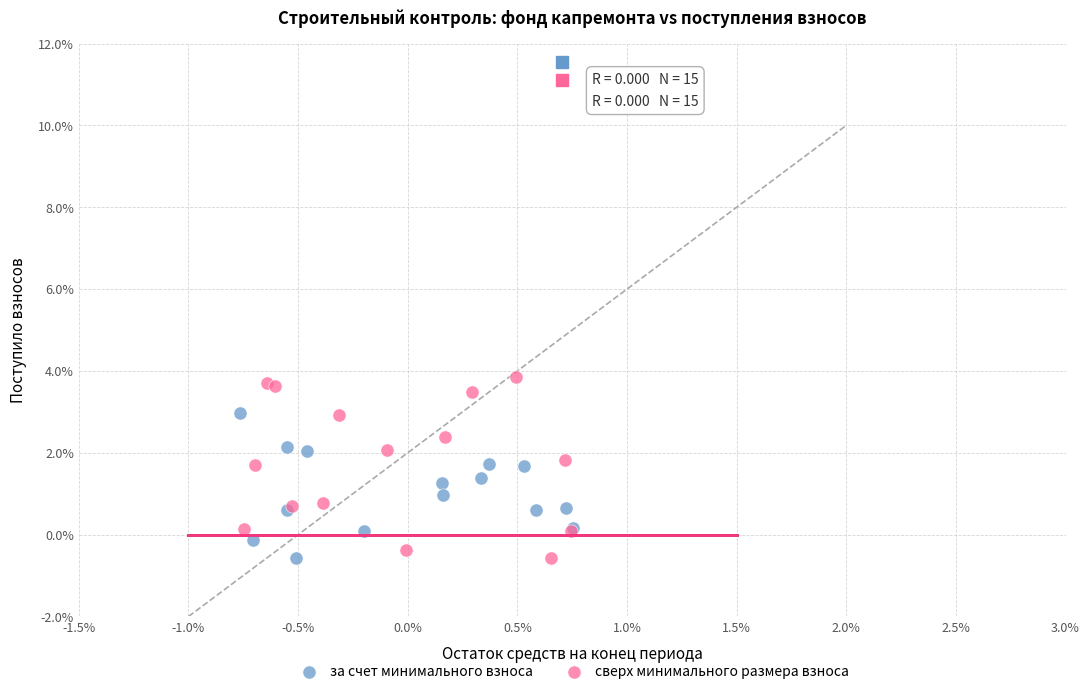

Which series has the largest Y range (max minus min)?

сверх минимального размера взноса